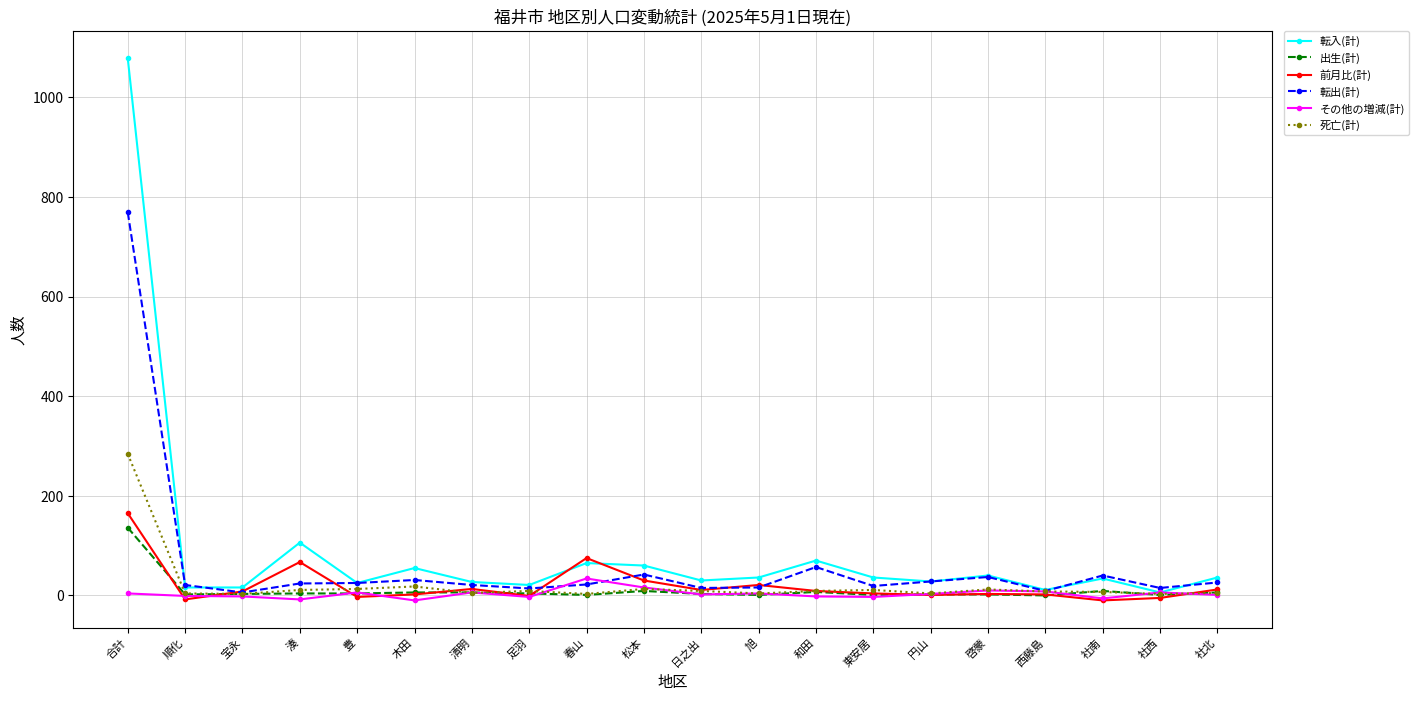

True or false: 転入(計) has more than 2 points higher than both neighbors.

True